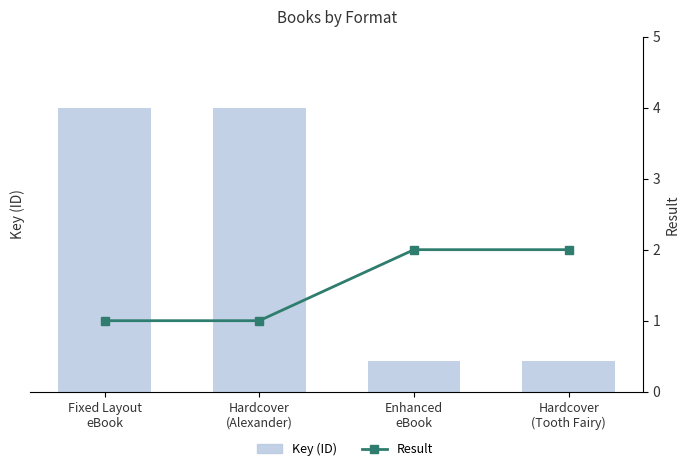

How many Key (ID) values are between 49622152 and 453163049?

4